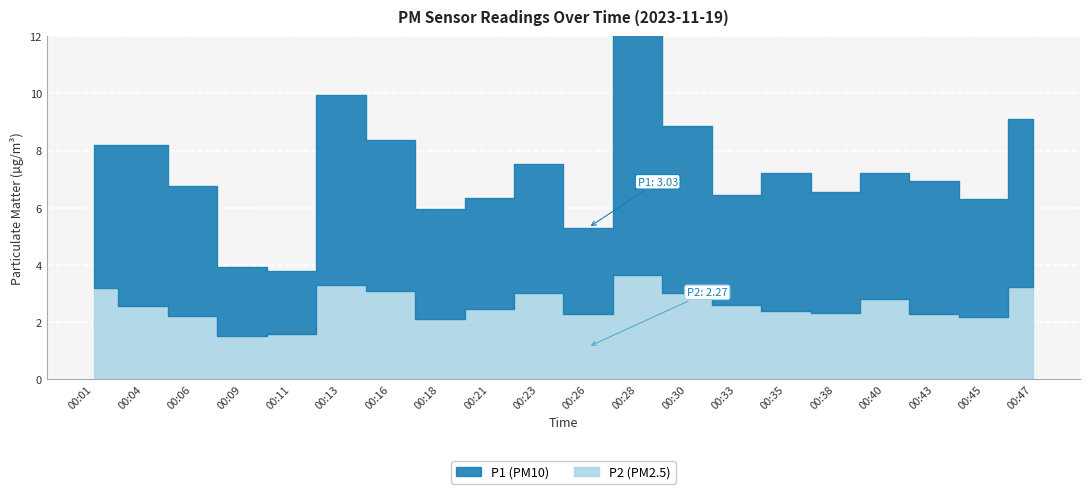

Rank the series by their average value, from lowest to highest.

P2, P1